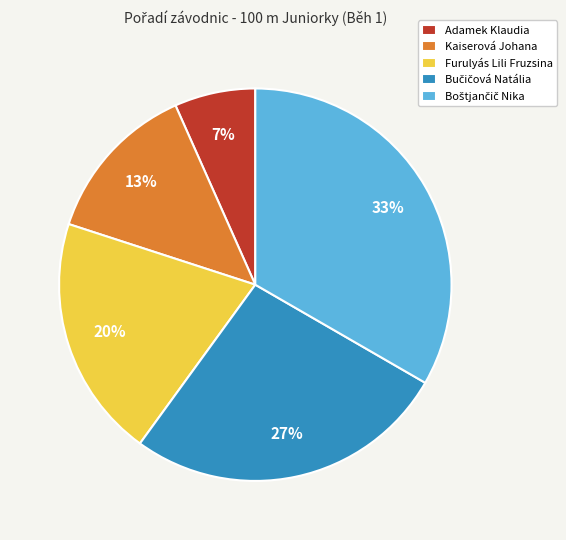

To the nearest percent, what is the average slice percentage?

20%